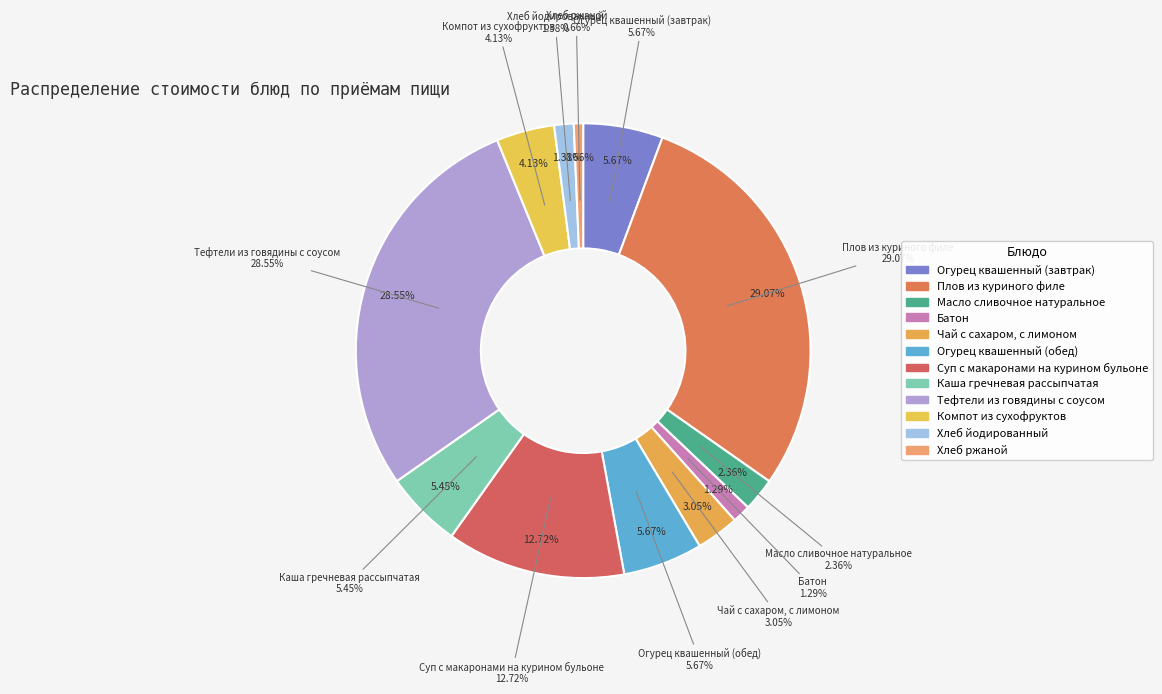

Count the number of slices in the pie.

12